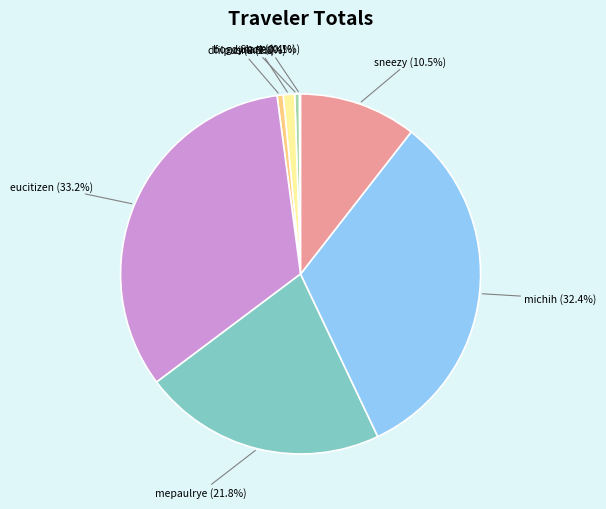

Is there a majority slice in this chart?

No